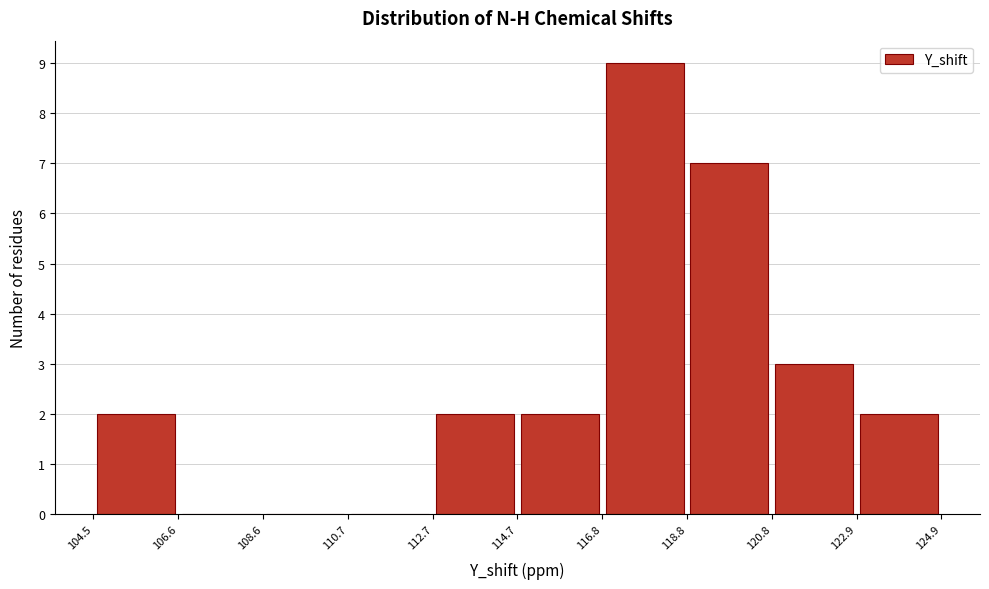

How tall is the bar that spans 114.7 to 116.8 on the x-axis? The values are not printed on the chart, so give them approximately, as read against the axis.

2